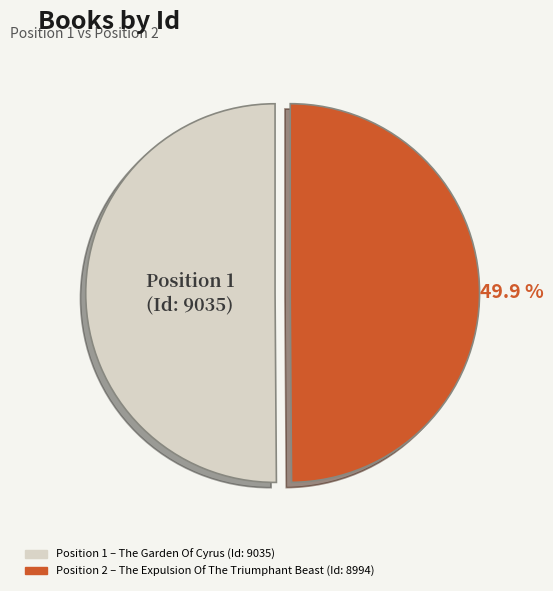

Is there a majority slice in this chart?

Yes